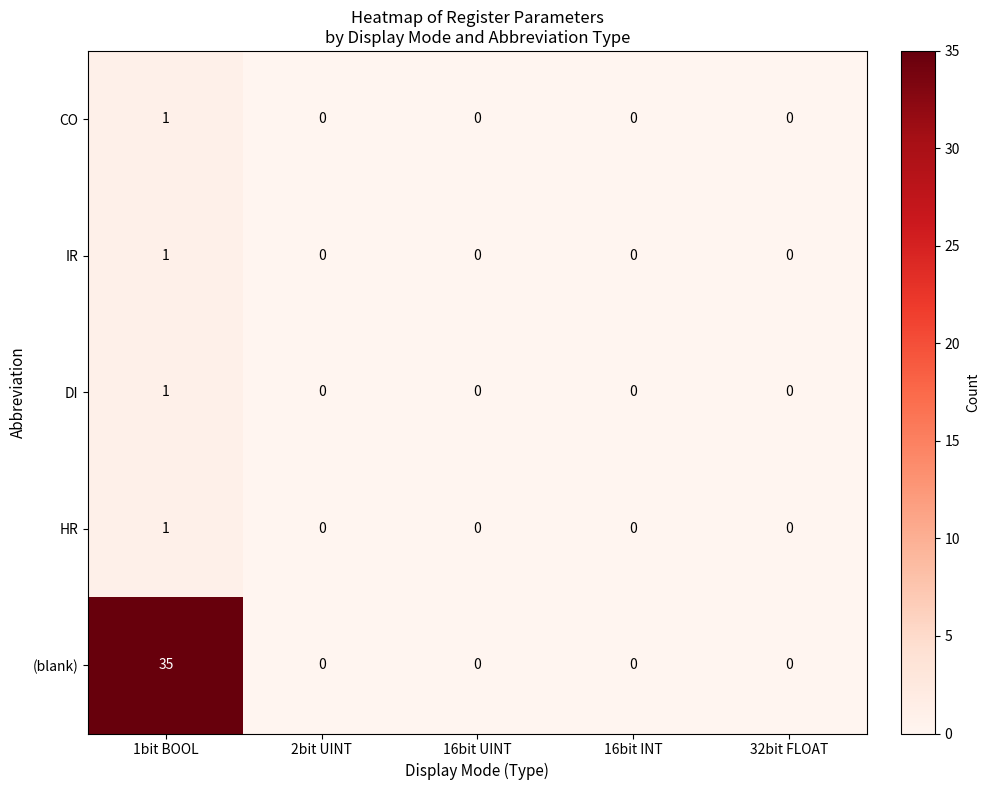

Reading left to right, what are all the values shown in this chart?

CO: 1	0	0	0	0
IR: 1	0	0	0	0
DI: 1	0	0	0	0
HR: 1	0	0	0	0
(blank): 35	0	0	0	0